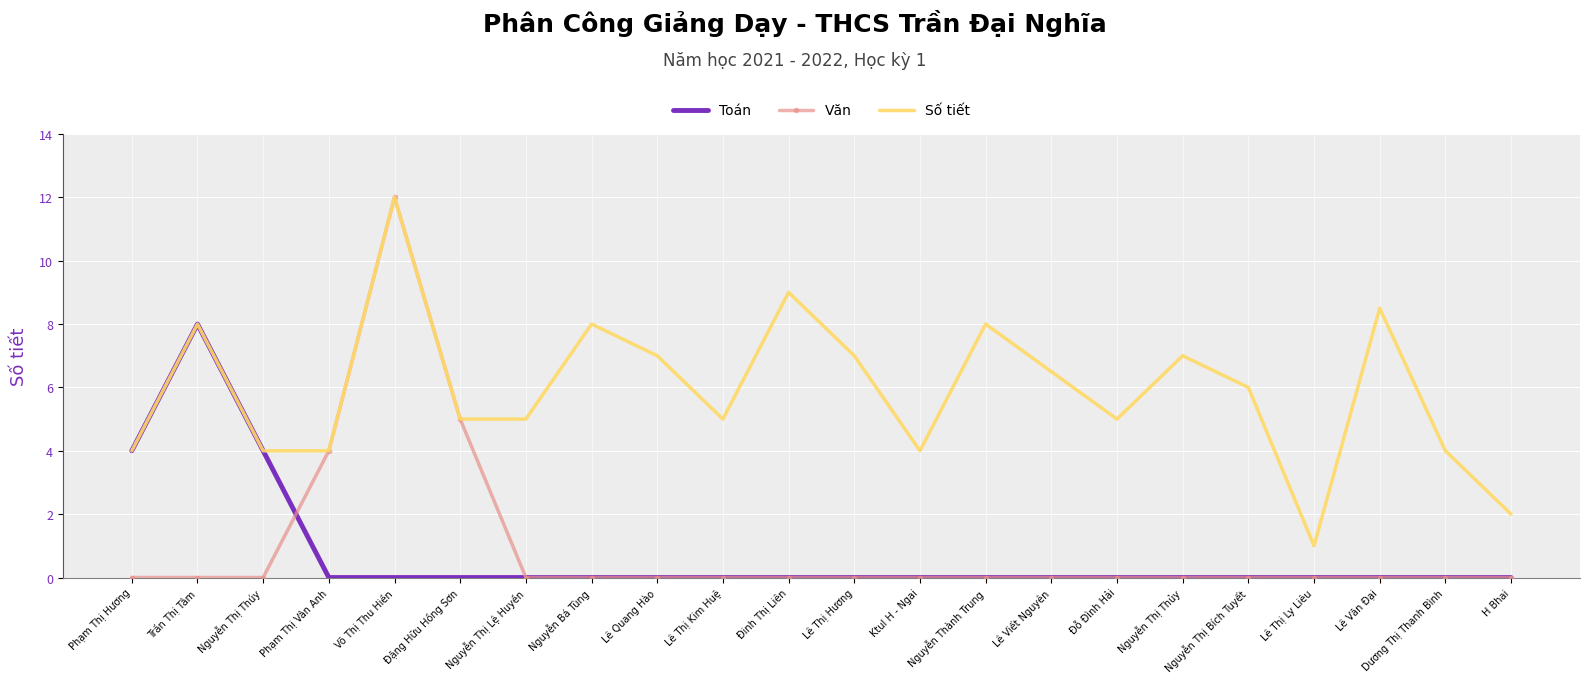

Reading left to right, transcribe all the data shown in this chart.

Toán: 4.0	8.0	4.0	0.0	0.0	0.0	0.0	0.0	0.0	0.0	0.0	0.0	0.0	0.0	0.0	0.0	0.0	0.0	0.0	0.0	0.0	0.0
Văn: 0.0	0.0	0.0	4.0	12.0	5.0	0.0	0.0	0.0	0.0	0.0	0.0	0.0	0.0	0.0	0.0	0.0	0.0	0.0	0.0	0.0	0.0
Số tiết: 4.0	8.0	4.0	4.0	12.0	5.0	5.0	8.0	7.0	5.0	9.0	7.0	4.0	8.0	6.5	5.0	7.0	6.0	1.0	8.5	4.0	2.0